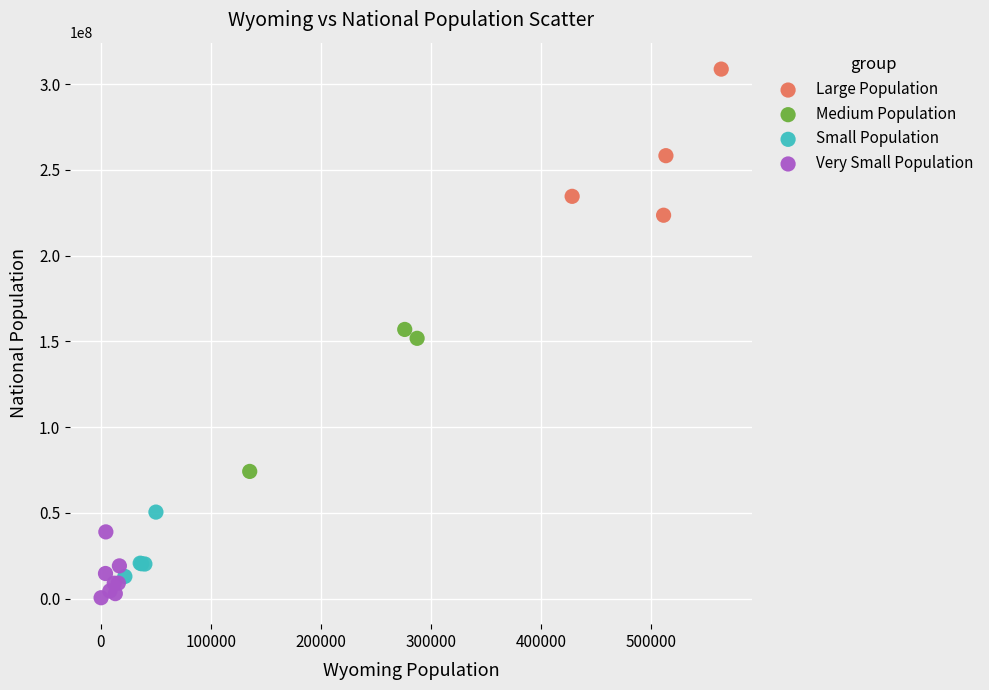

Which series reaches the minimum Y coordinate?

Very Small Population